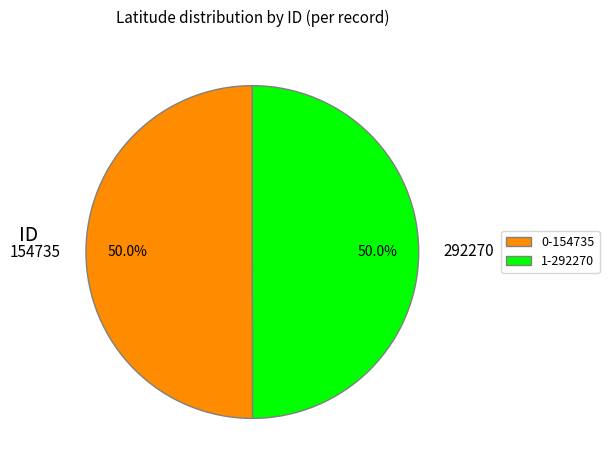

Approximately how many times larger is the value at 292270 compared to 154735?

1.0